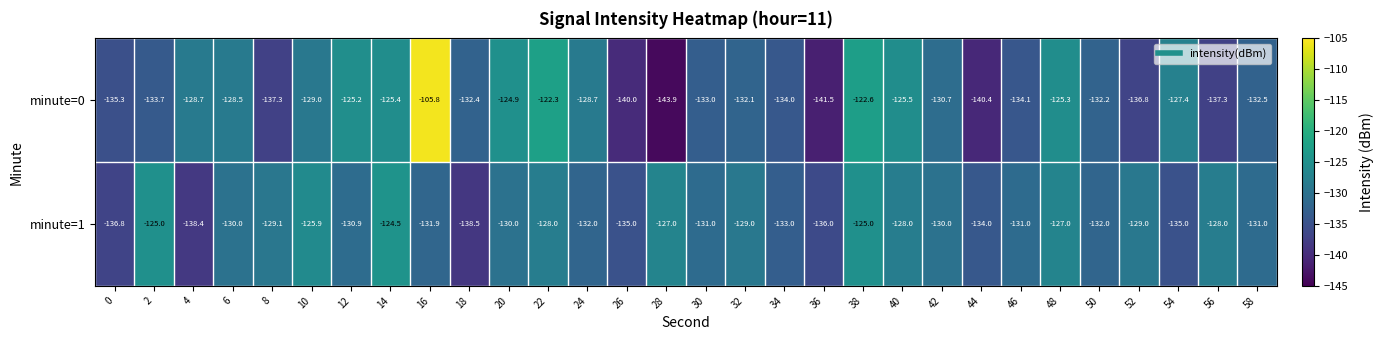

What is the sum of all minute=1 values?

-3922.0